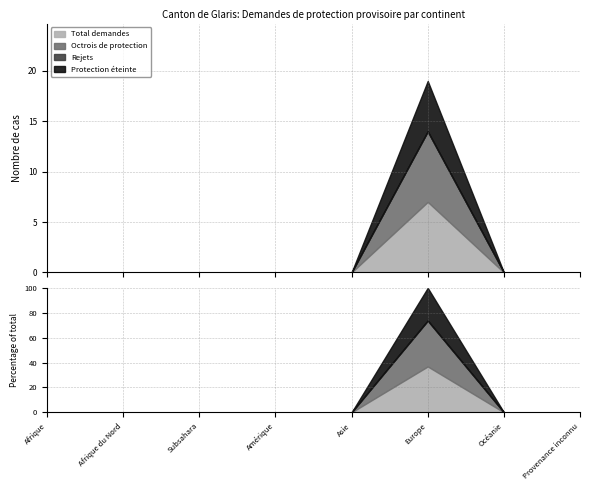

How many data points in Octrois de protection are above 0?

1